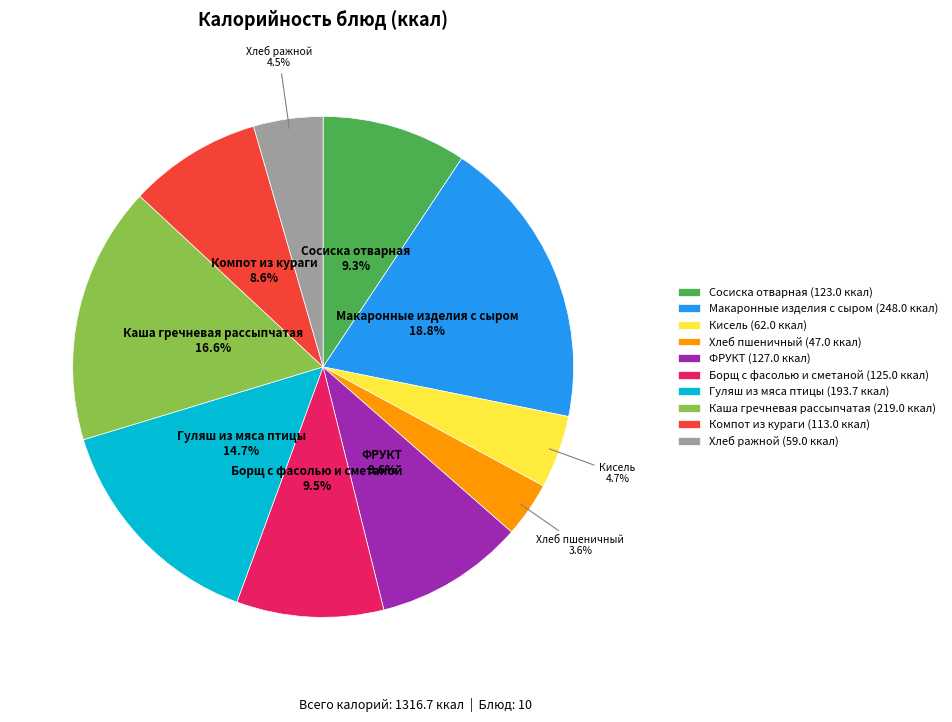

True or false: ФРУКТ accounts for 10% of the total.

True